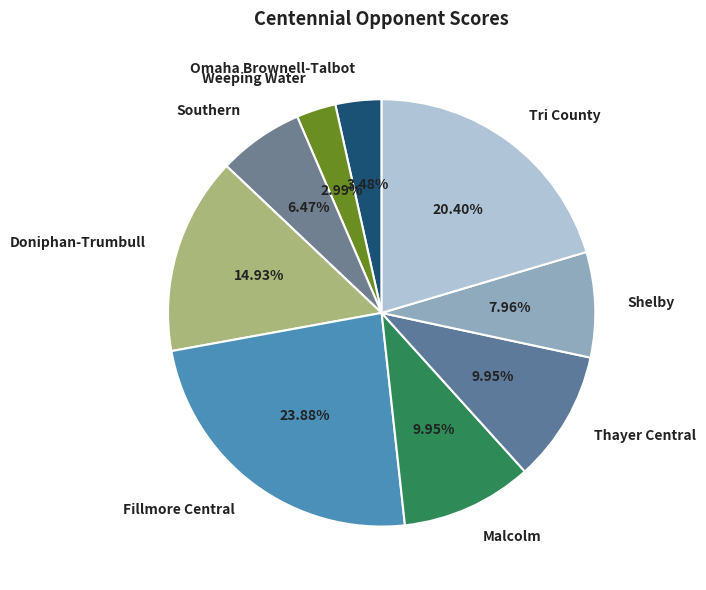

Does Weeping Water represent more than half of the total?

No